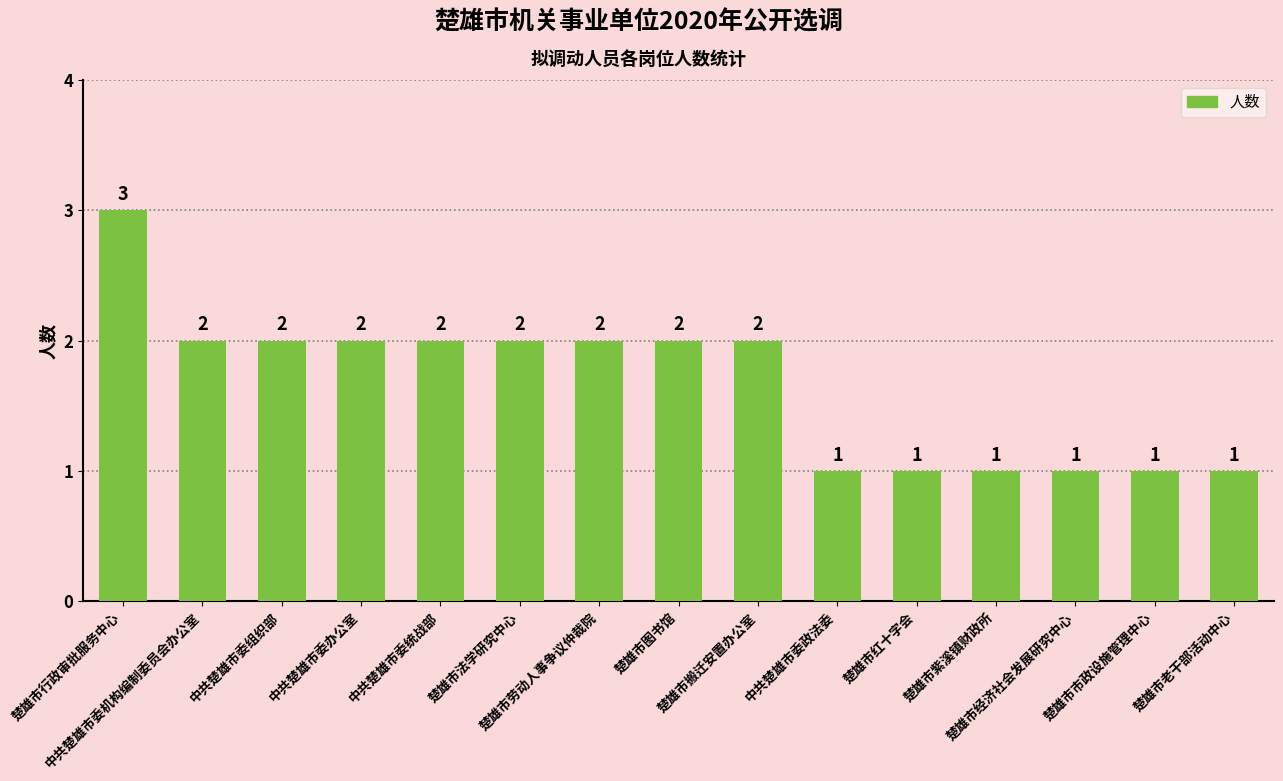

Are the bars grouped side by side (vs. stacked)?

No